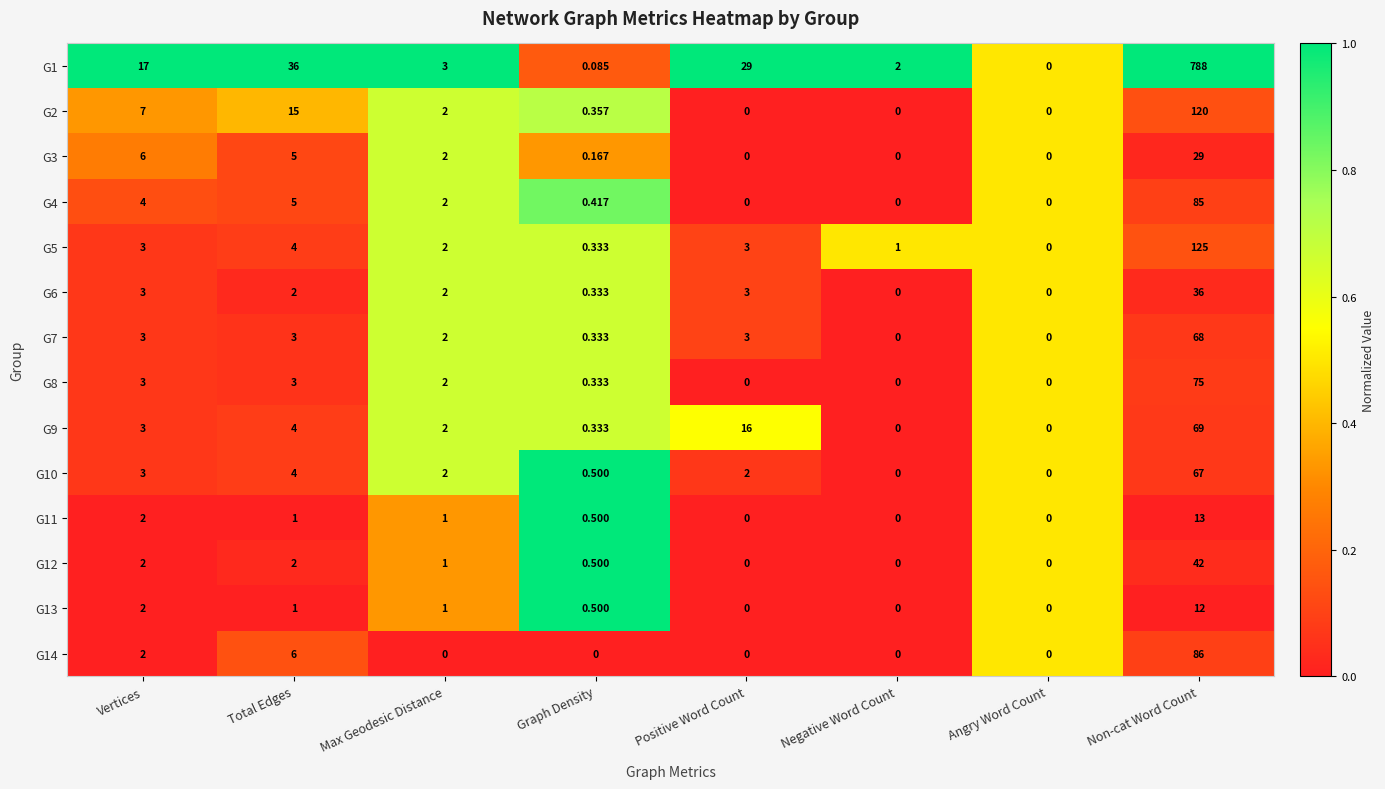

Is the value of G6 at Positive Word Count greater than the value of G12 at Angry Word Count?

Yes